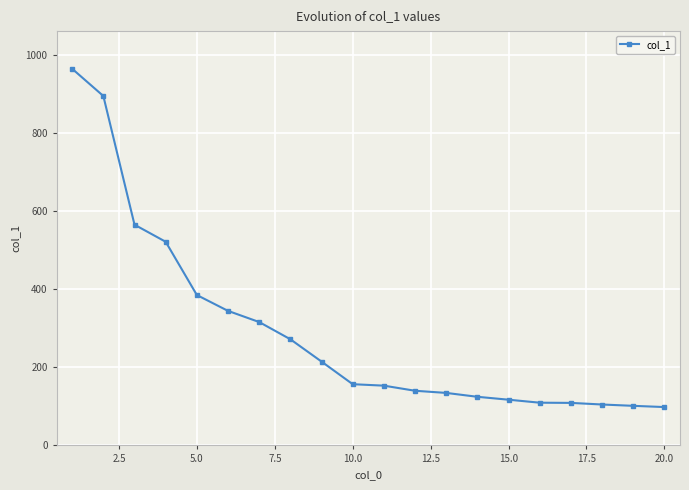

What is the greatest value displayed?

964.6